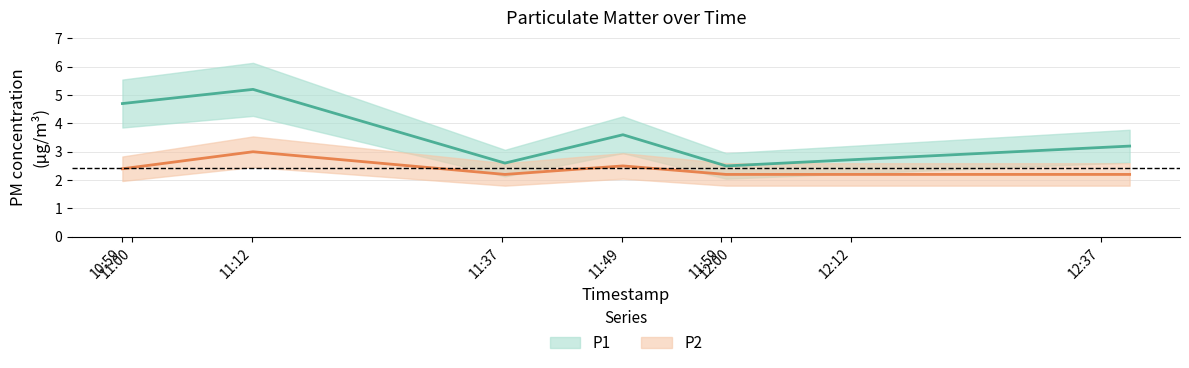

Reading right to left, what are all the values shown in this chart?

P1: 3.2	2.5	3.6	2.6	5.2	4.7
P2: 2.2	2.2	2.5	2.2	3.0	2.4